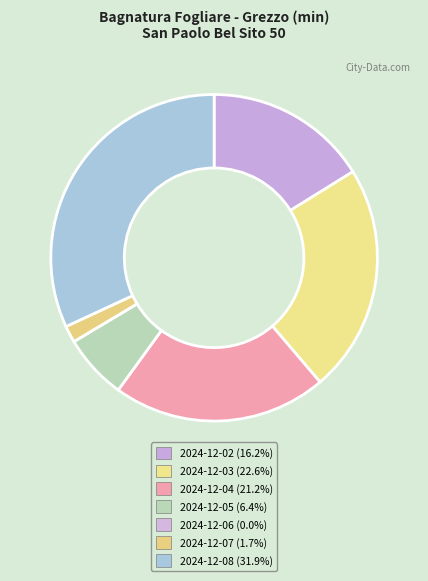

To the nearest percent, what is the difference between the 2024-12-08 and 2024-12-03 slice percentages?

9%